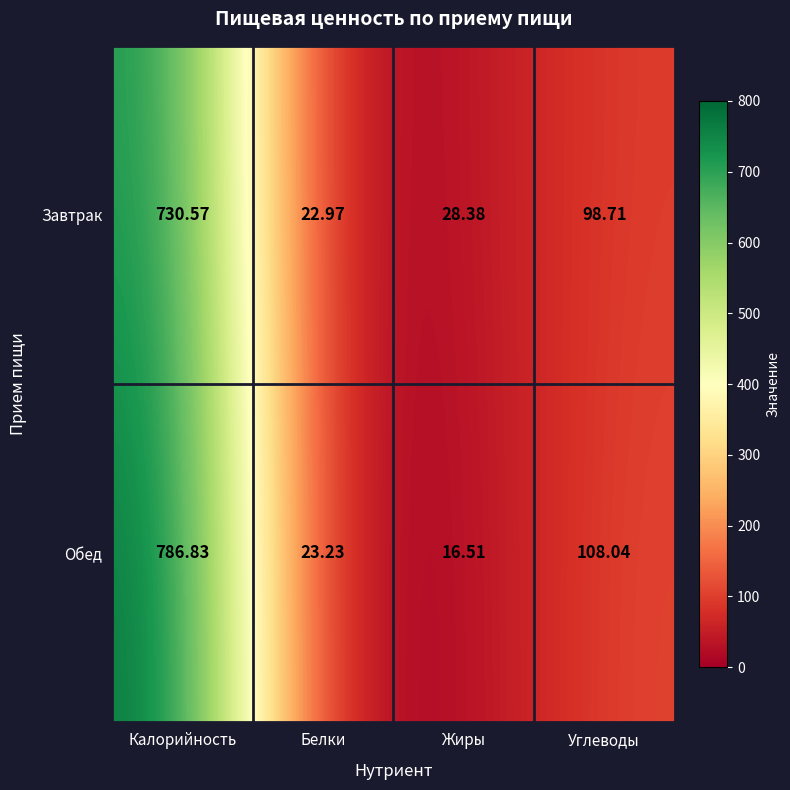

List the series in order of their overall mean, lowest first.

Завтрак, Обед